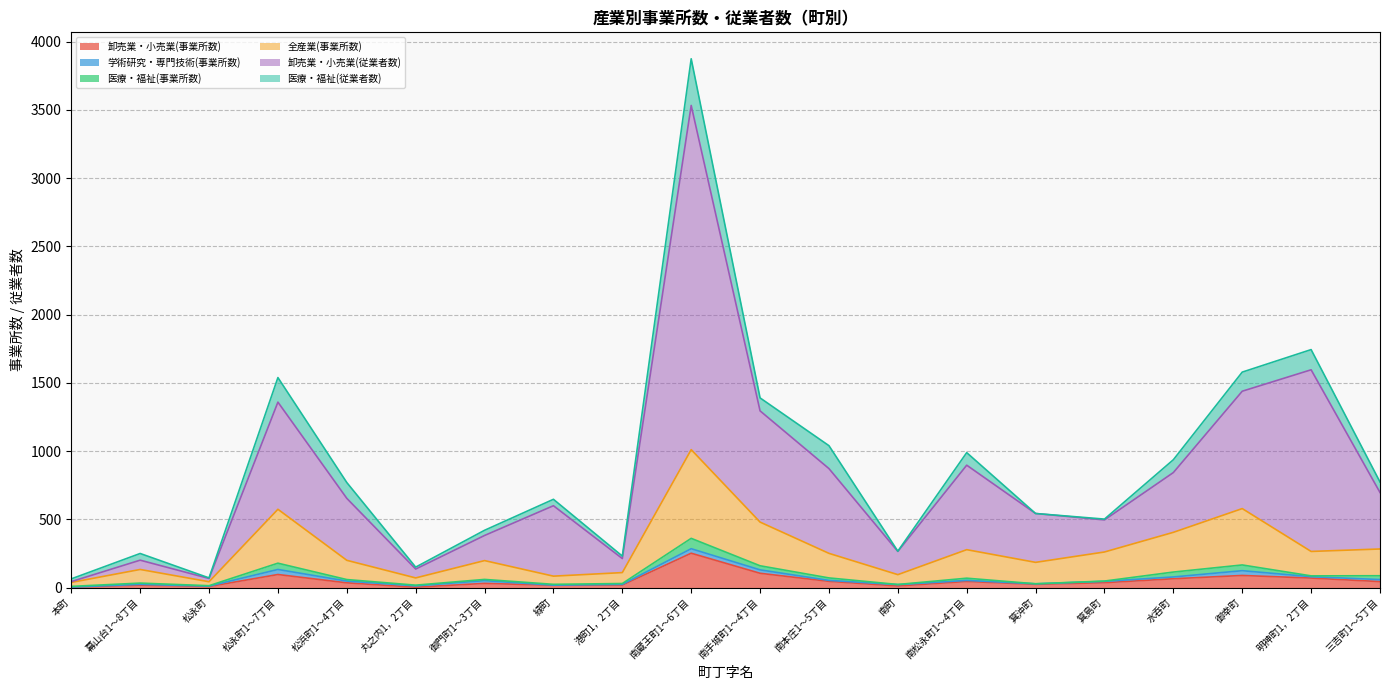

At which category is the sum across all series the highest?

南蔵王町1～6丁目